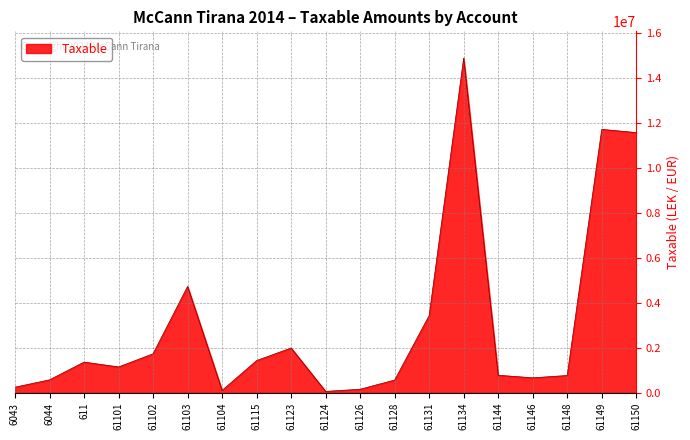

Is it true that the value at 61124 is 61813.2?

True